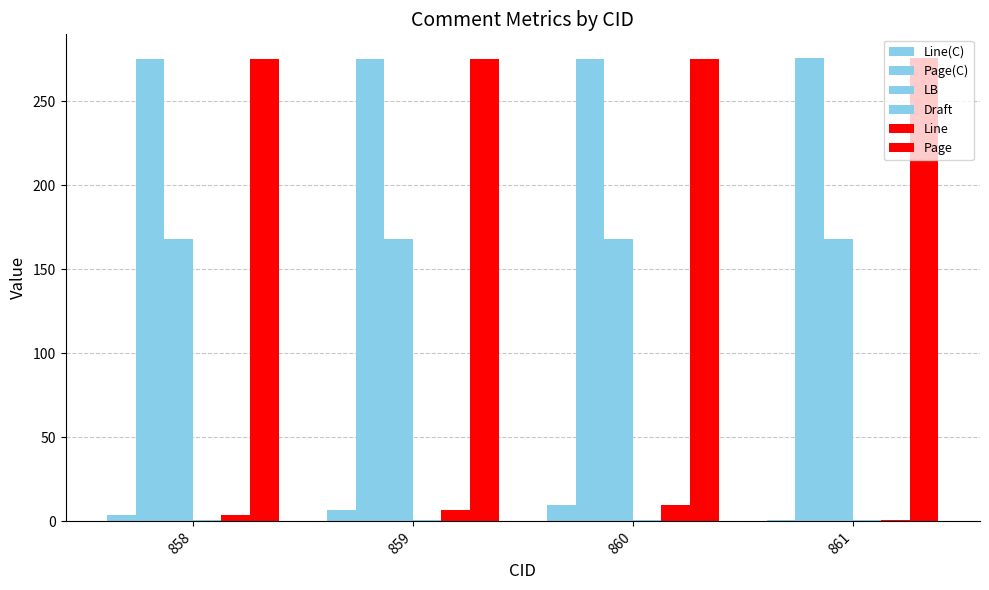

Reading right to left, list all the values displayed in this chart.

Line(C): 1.0	10.0	7.0	4.0
Page(C): 276.0	275.0	275.0	275.0
LB: 168.0	168.0	168.0	168.0
Draft: 1.0	1.0	1.0	1.0
Line: 1.0	10.0	7.0	4.0
Page: 276.0	275.1	275.1	275.0